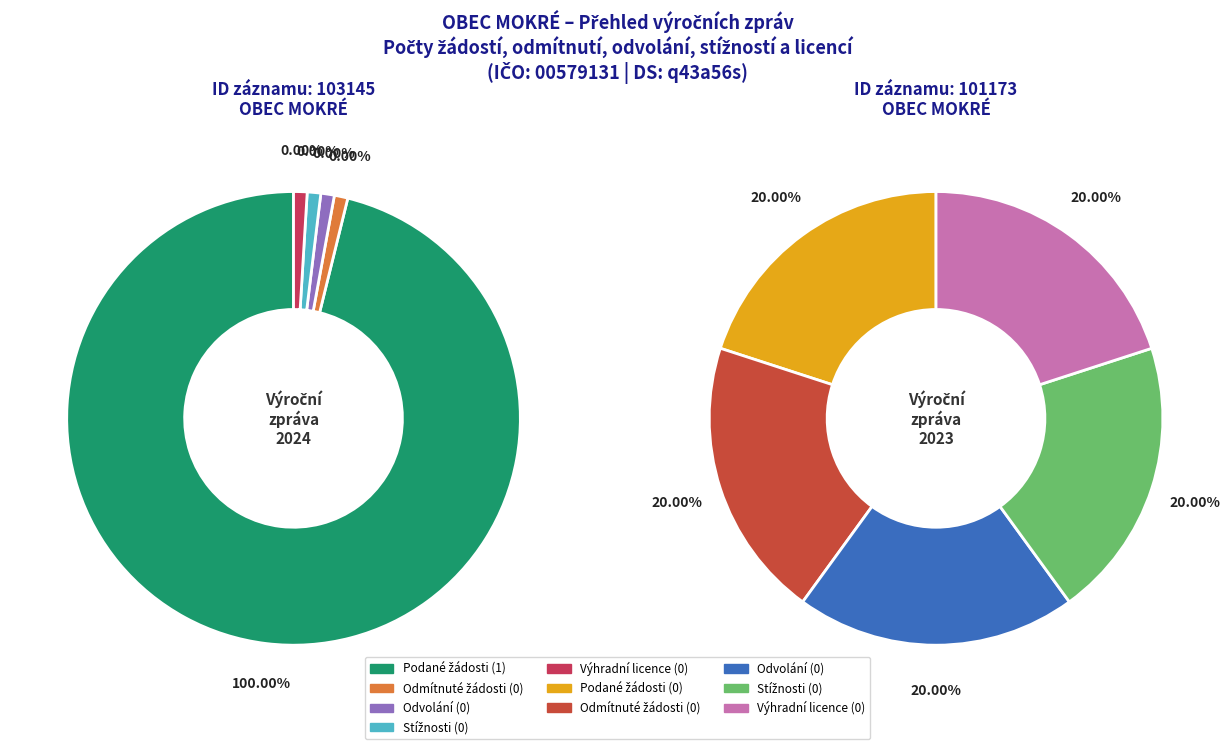

What is the majority slice?

Výroční zpráva 2024 (ID: 103145)